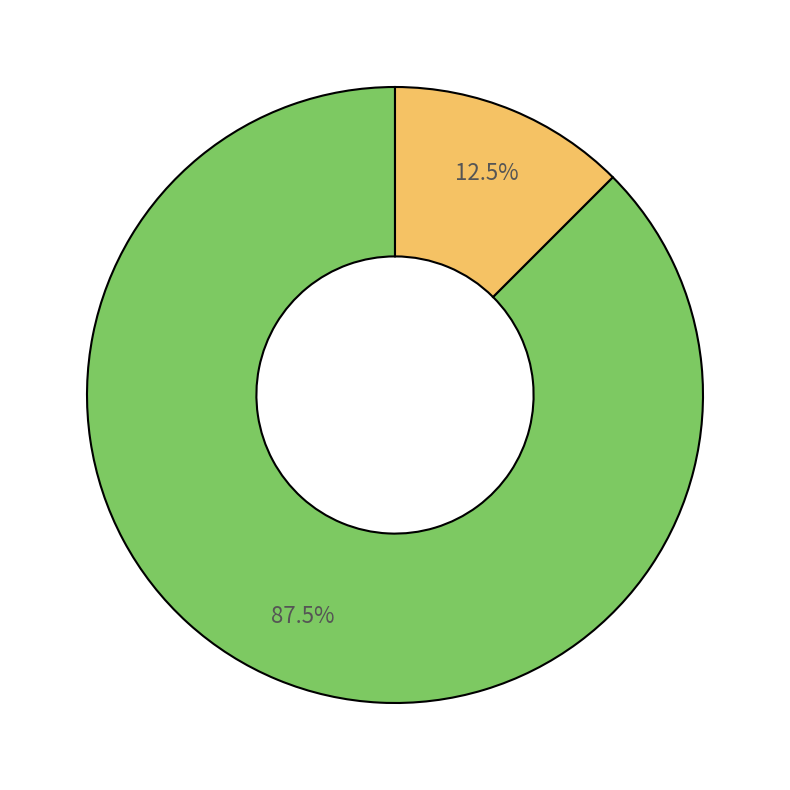

Is there any slice that represents more than half of the pie?

Yes